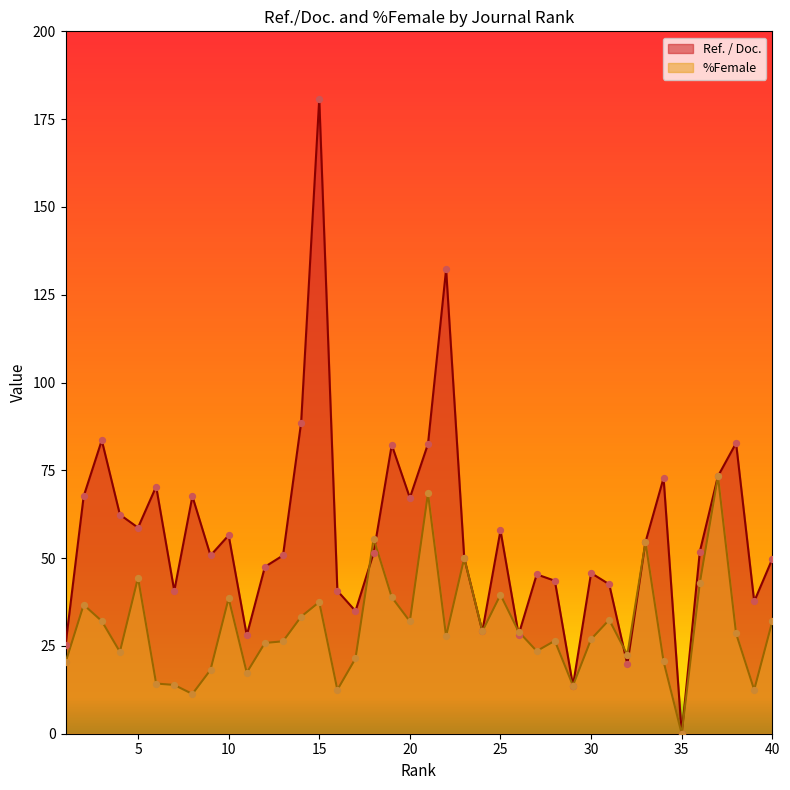

At how many categories does at least one series exceed 82?

7